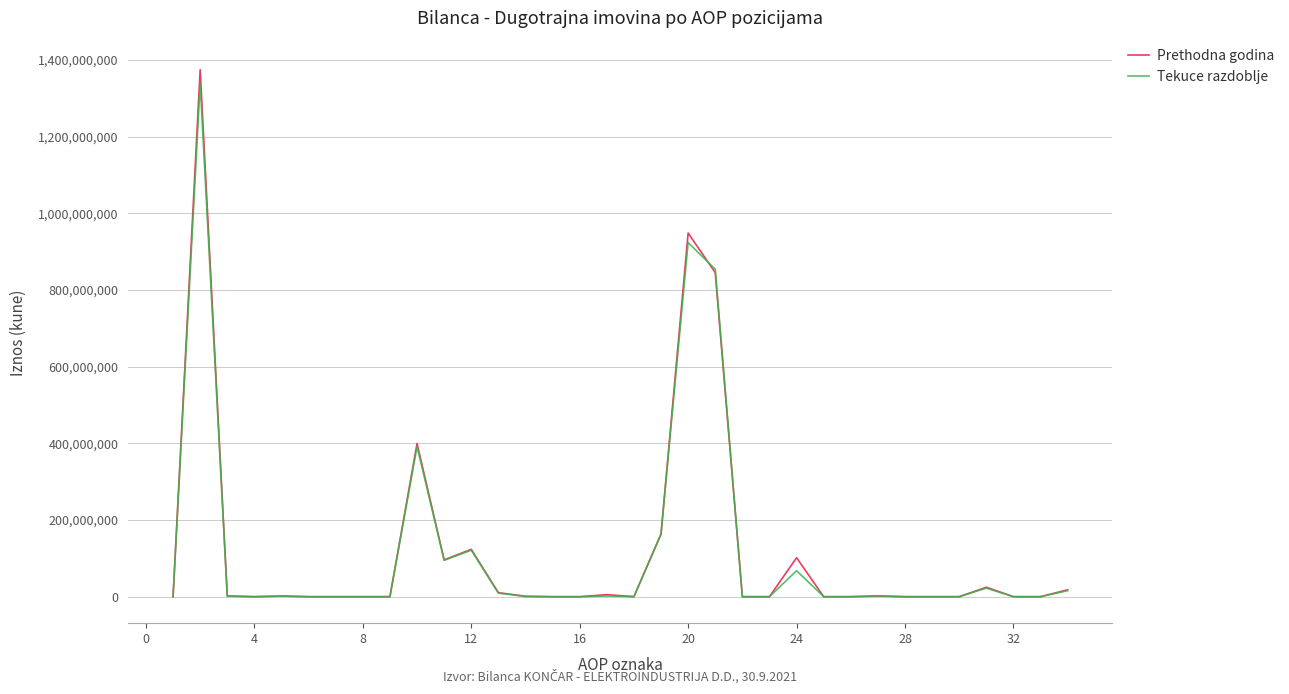

Which series has the largest range (max minus min)?

Prethodna godina